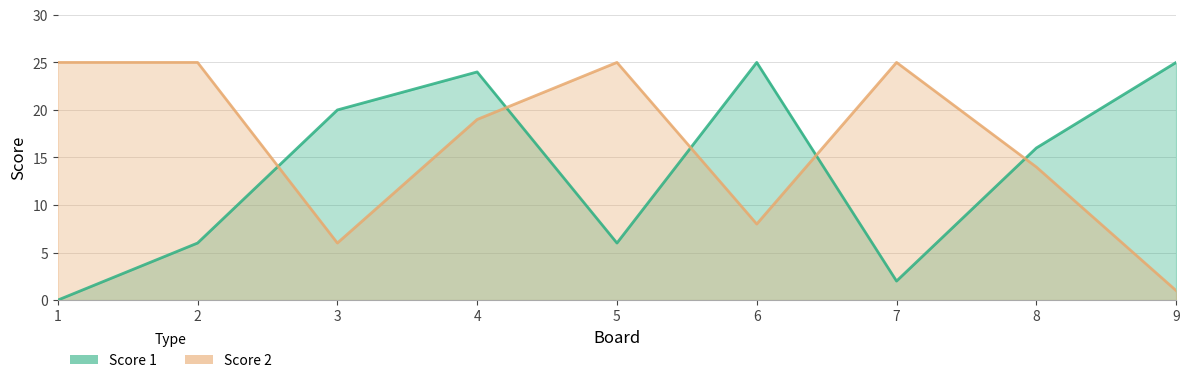

Where is Score 2 nearest to the value 13?

8